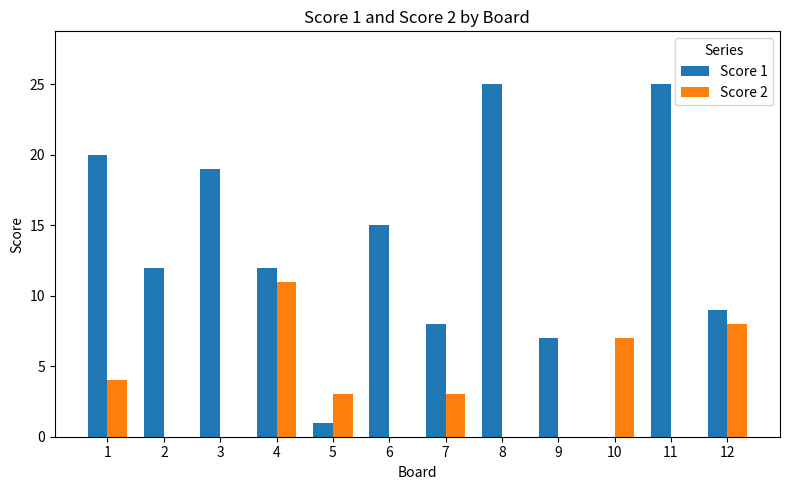

What is the sum of all Score 2 values?

36